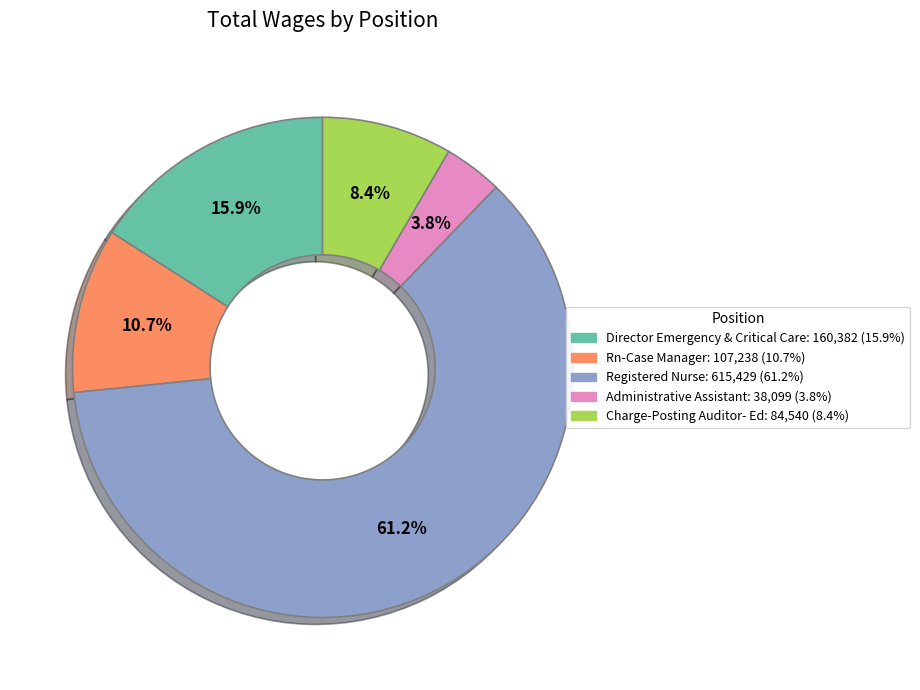

Between Director Emergency & Critical Care and Rn-Case Manager, which is larger?

Director Emergency & Critical Care